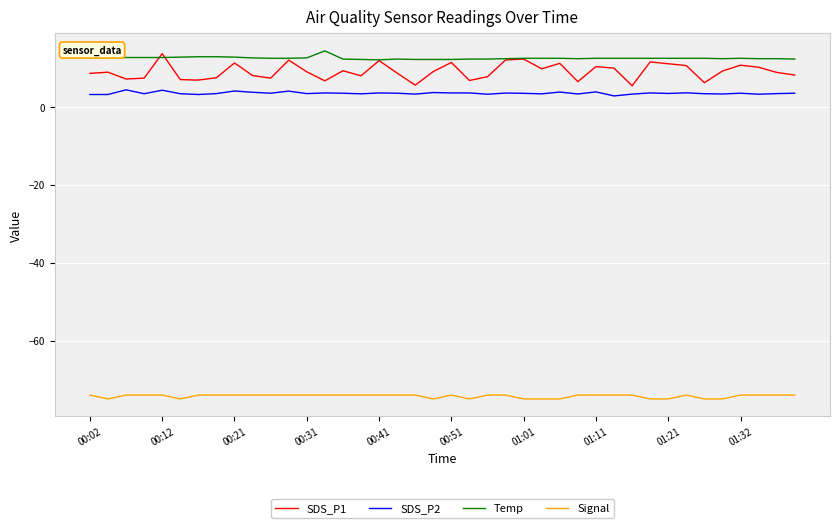

What is the maximum value shown in the chart?

14.4